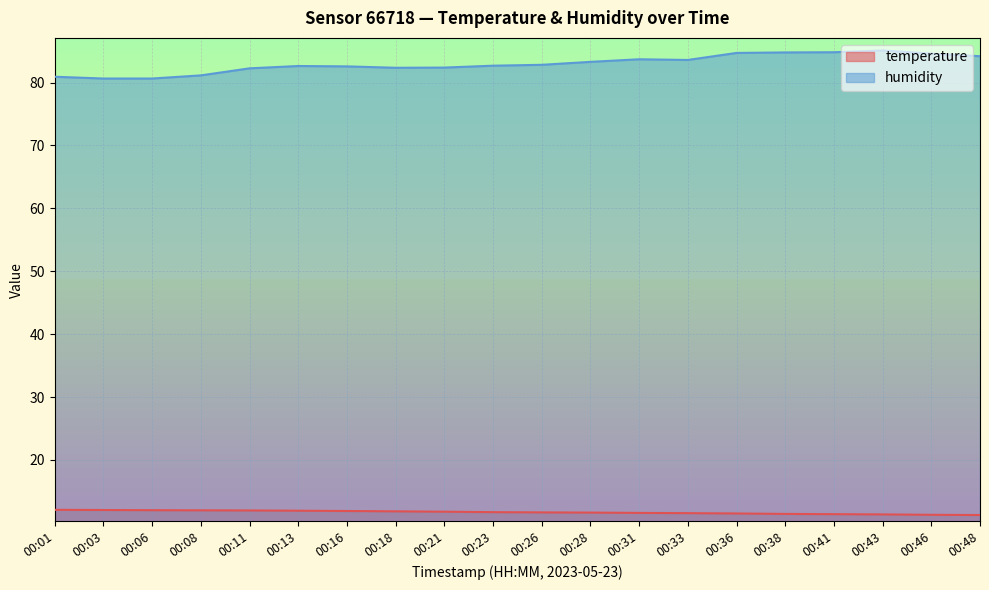

True or false: temperature and humidity intersect in this chart.

False